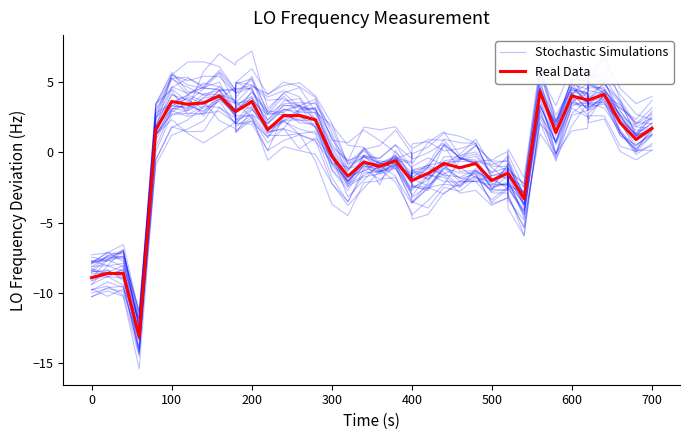

How many interior local valleys does the Stochastic Simulations series have?

12